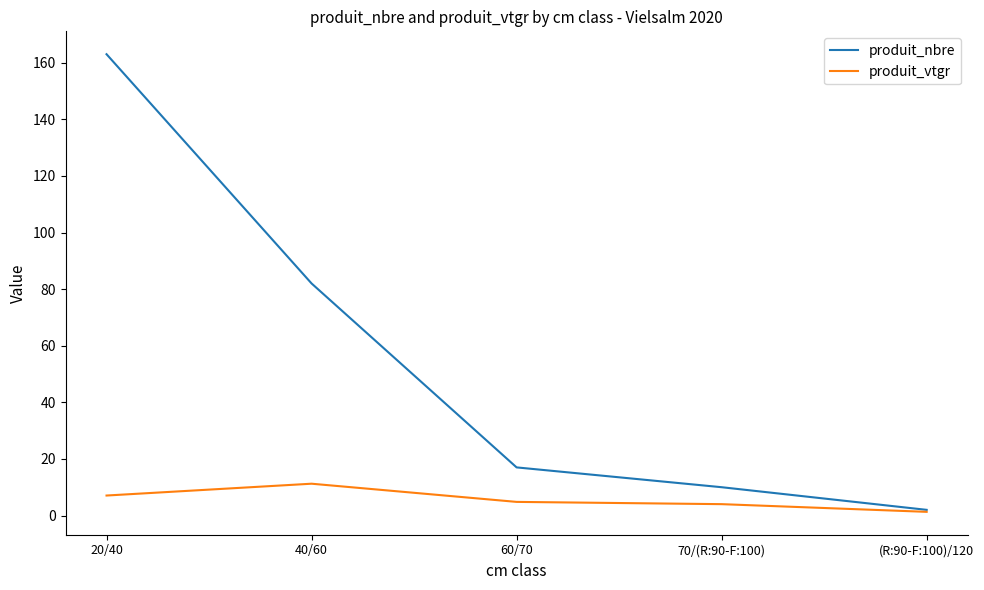

At how many categories does at least one series exceed 100?

1